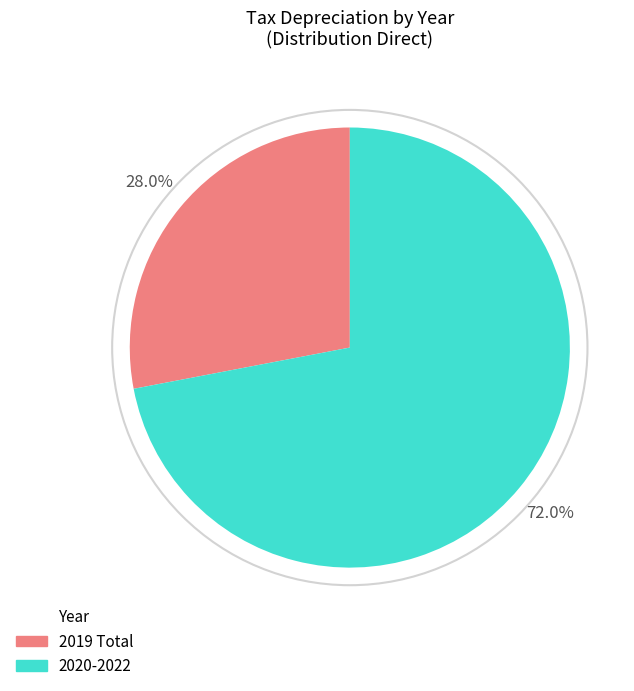

Is there any slice that represents more than half of the pie?

Yes